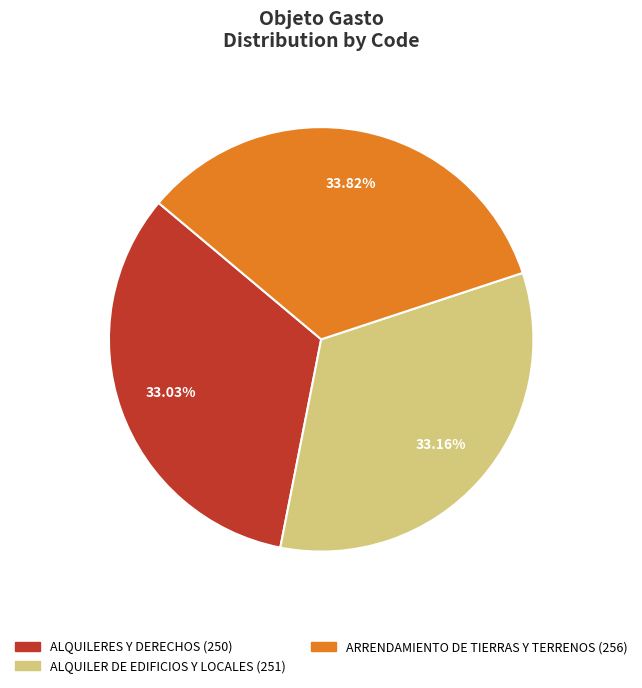

What is the largest slice in the pie chart?

ARRENDAMIENTO DE TIERRAS Y TERRENOS